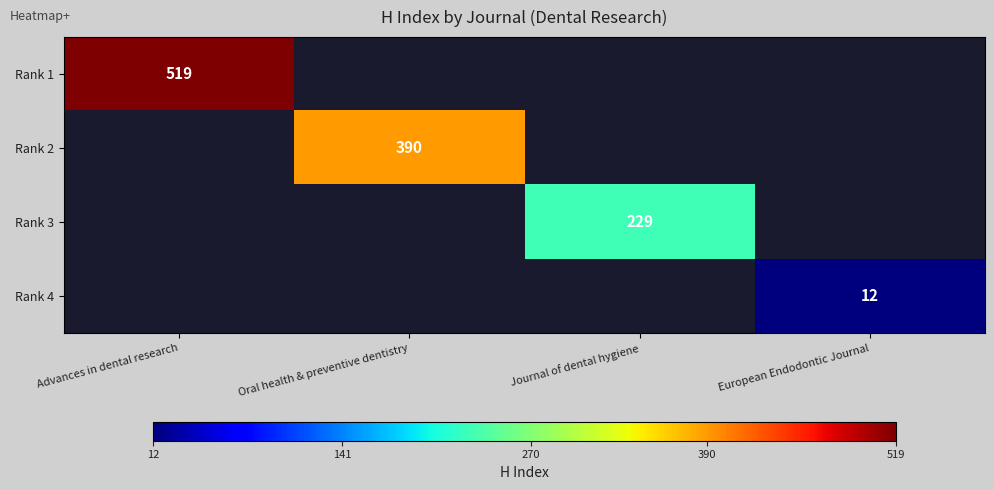

At how many categories does at least one series exceed 181?

3